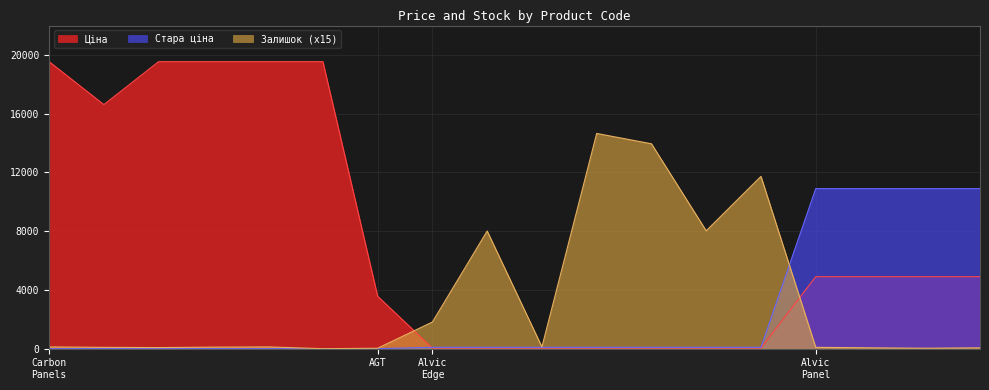

What is the label of the 17th point from the left?

231331591